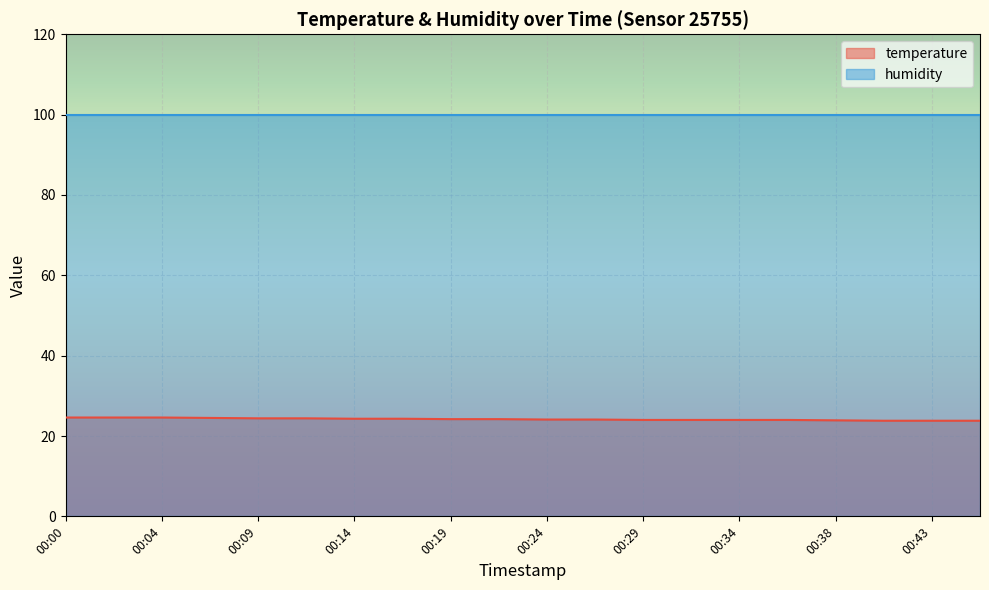

Rank the series by their average value, from lowest to highest.

temperature, humidity